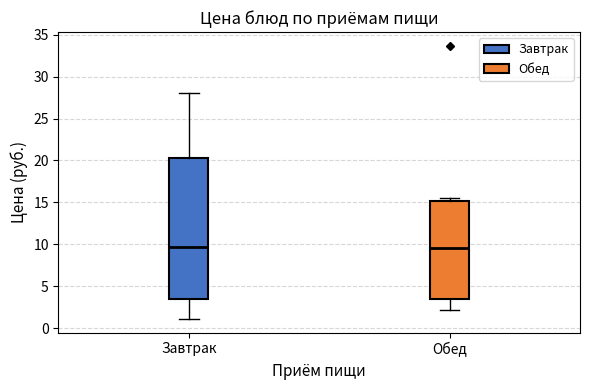

Reading left to right, read every box against the y-axis: the position of its median line, the range the box covers, and the ends of its whiskers. The values are not printed on the chart, so give them approximately, as read against the axis.

Завтрак: median 9.5, box 3.5 to 20.5, whiskers 1.0 to 28.0
Обед: median 9.5, box 3.5 to 15.0, whiskers 2.0 to 15.5